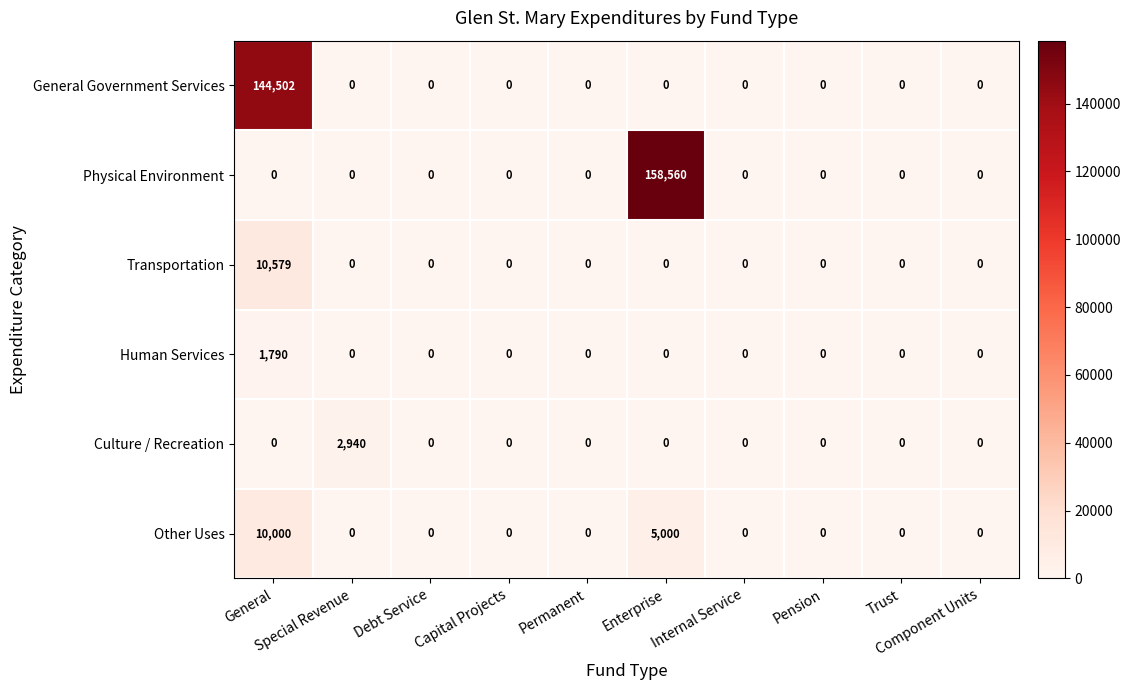

What is the maximum value for Human Services?

1790